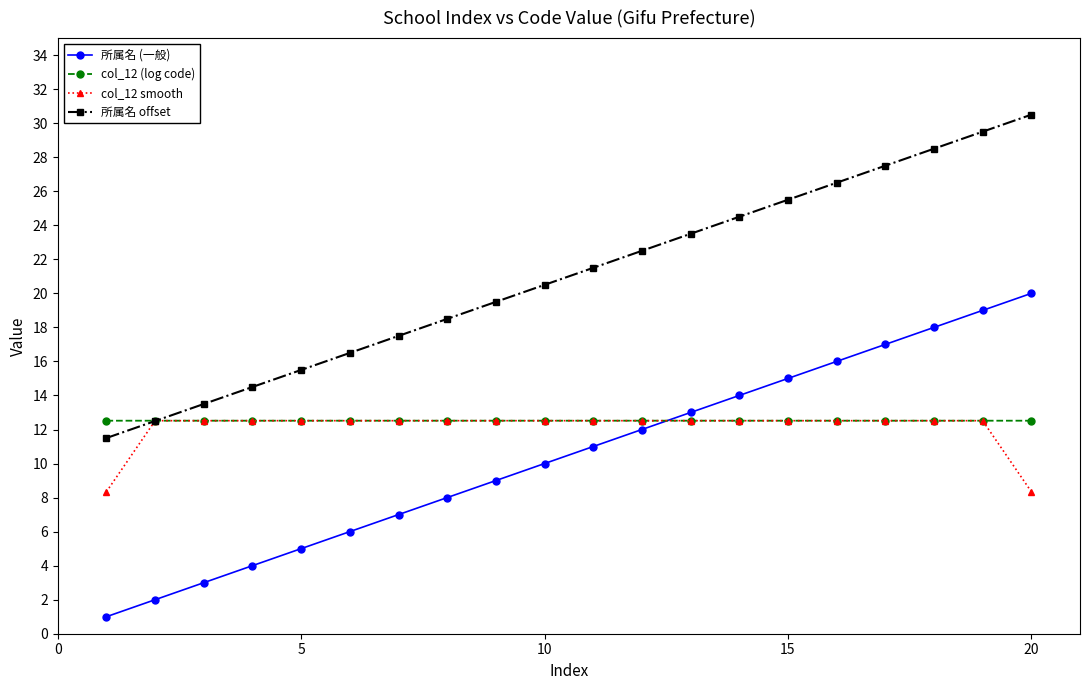

Which series has the largest total across all categories?

所属名 offset